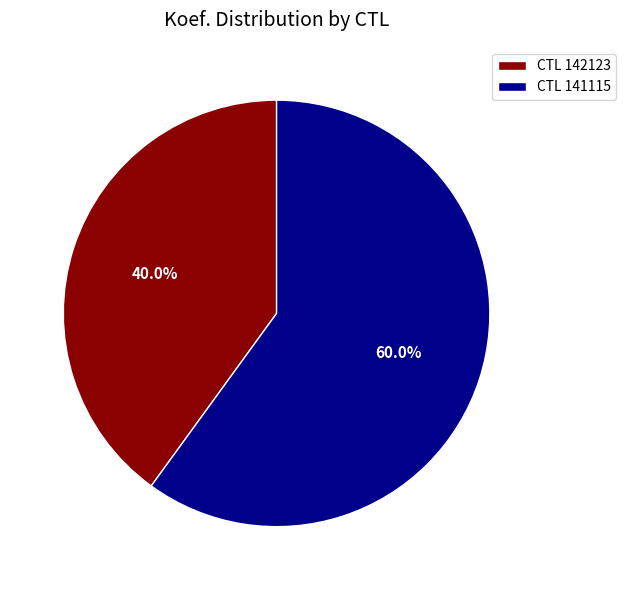

Rank the categories by value from highest to lowest.

CTL 141115, CTL 142123